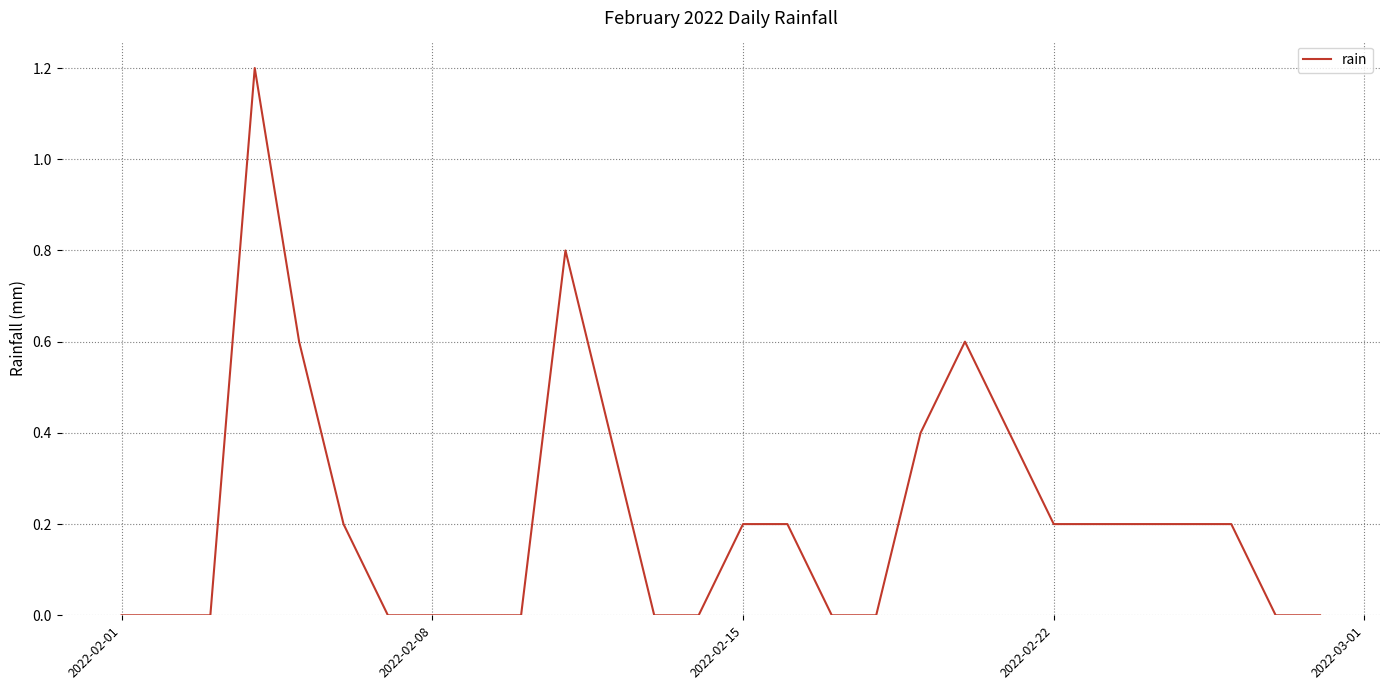

How many lines are shown in the chart?

1